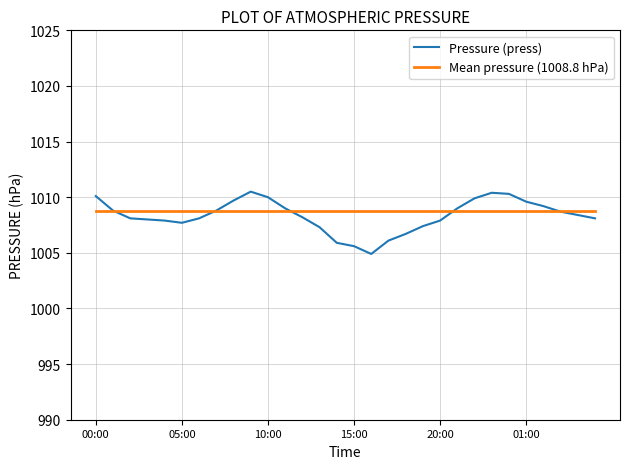

What is the maximum value for Pressure (press)?

1010.5